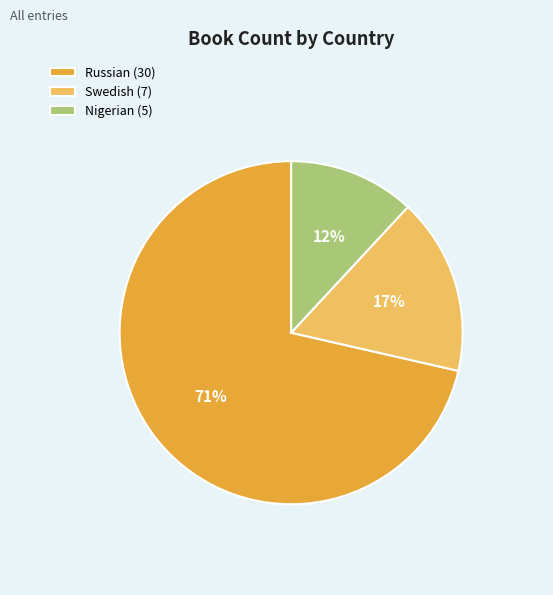

To the nearest percent, what is the average slice percentage?

33%